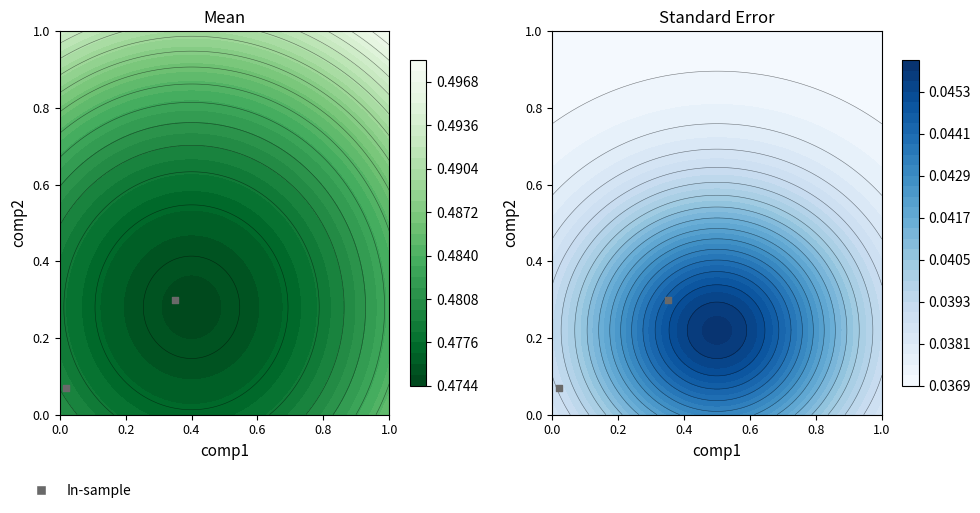

Reading left to right, list all the values displayed in this chart.

0.3	0.1